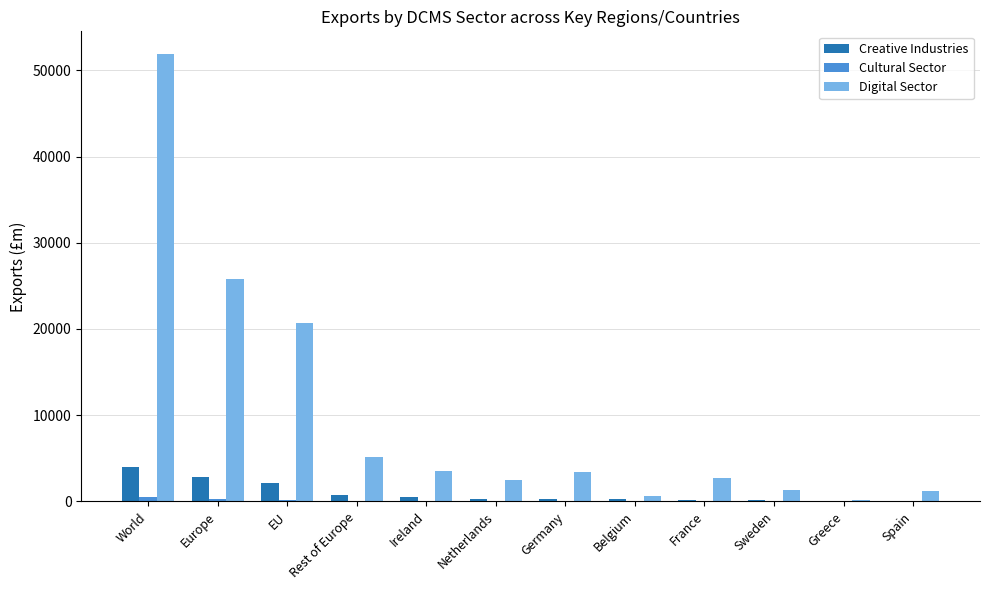

Count the number of data series in this chart.

3